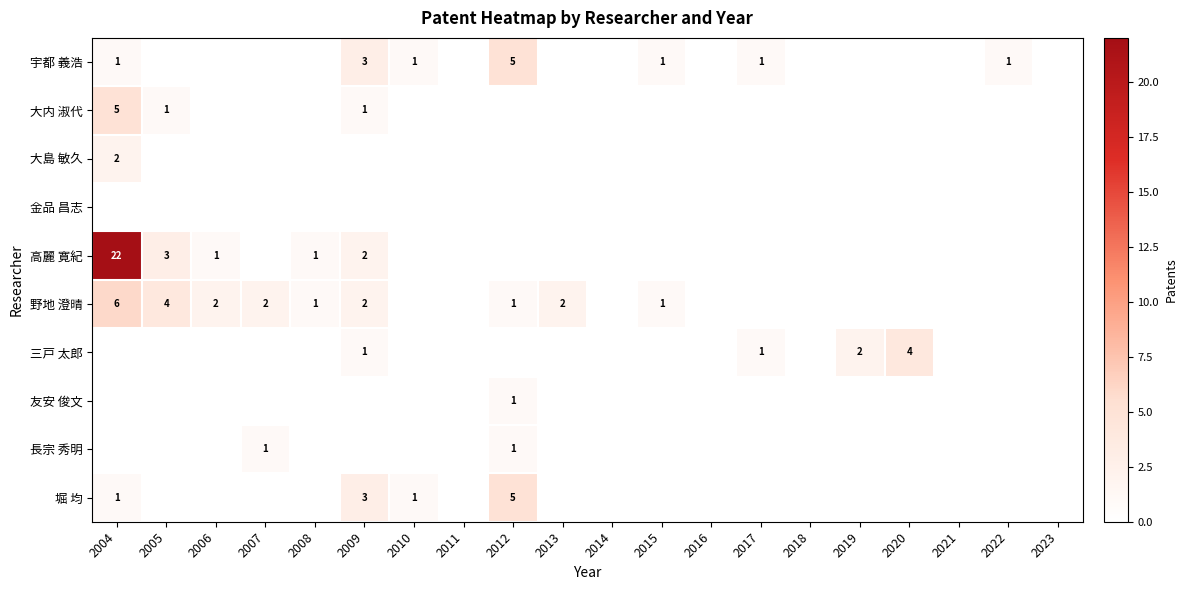

True or false: 野地 澄晴 has a value of 1 at 2006.

False